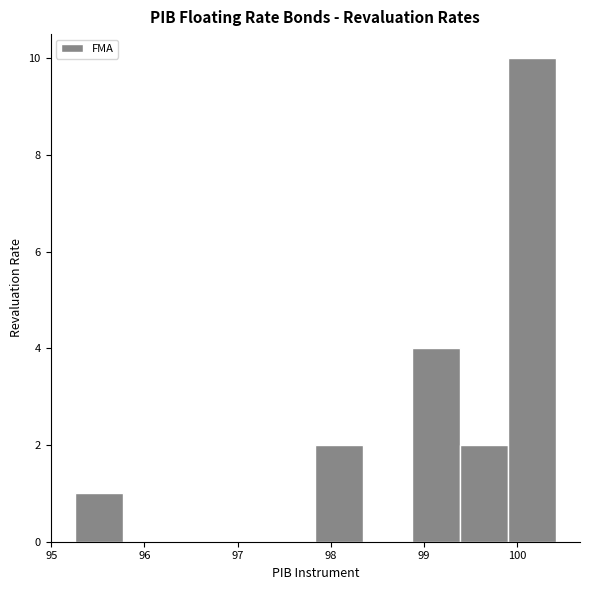

Reading left to right, transcribe this chart: for each bar, give the range it covers on the x-axis and its height. Neither the bar edges nor the heights are printed on the chart, so give them approximately, as read against the axes.

95.3 to 95.8: 1
95.8 to 96.3: 0
96.3 to 96.8: 0
96.8 to 97.3: 0
97.3 to 97.8: 0
97.8 to 98.4: 2
98.4 to 98.9: 0
98.9 to 99.4: 4
99.4 to 99.9: 2
99.9 to 100.4: 10